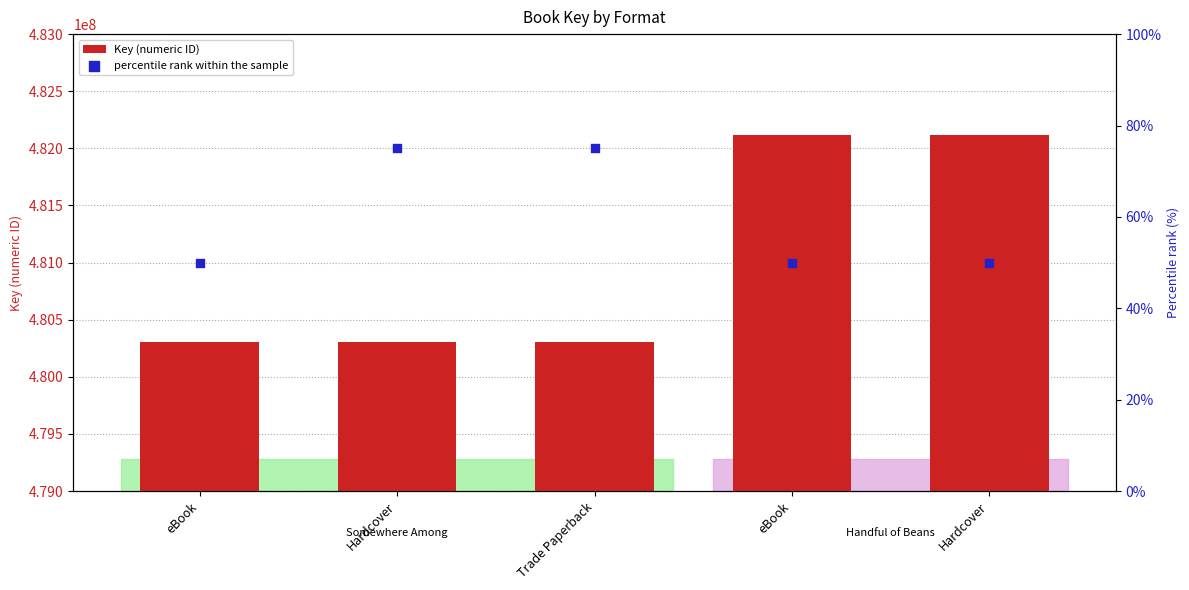

What are all the series names shown in the legend?

Key (numeric ID), percentile rank within the sample